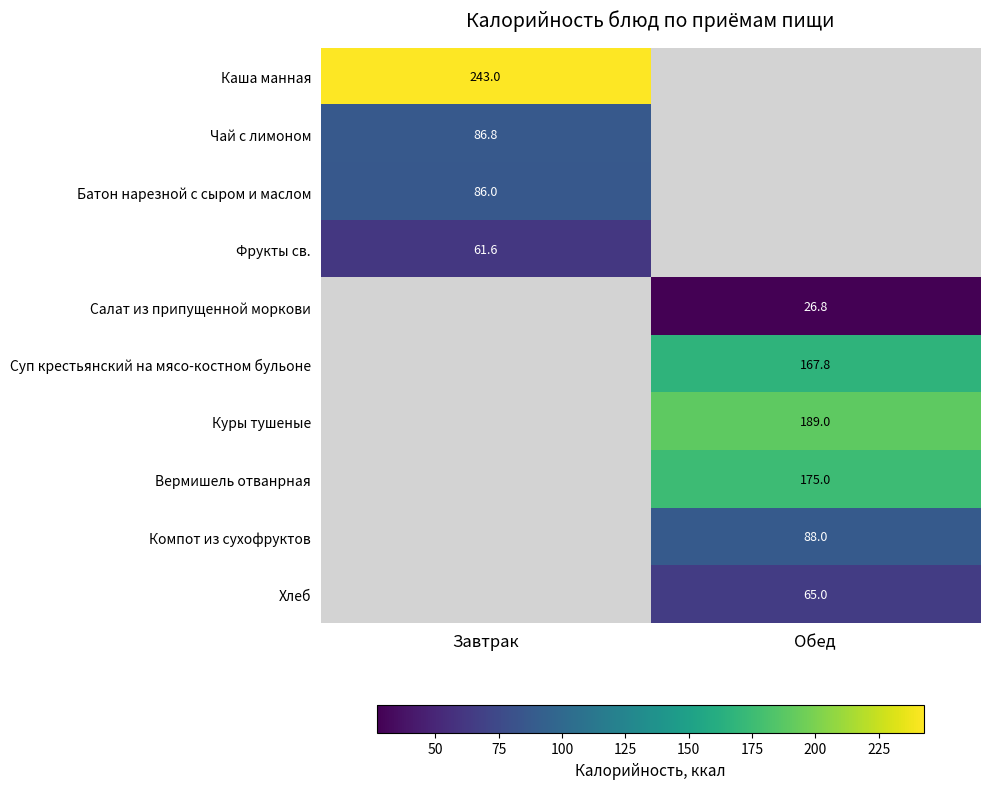

The Салат из припущенной моркови series shows 26.8 at Обед. True or false?

True